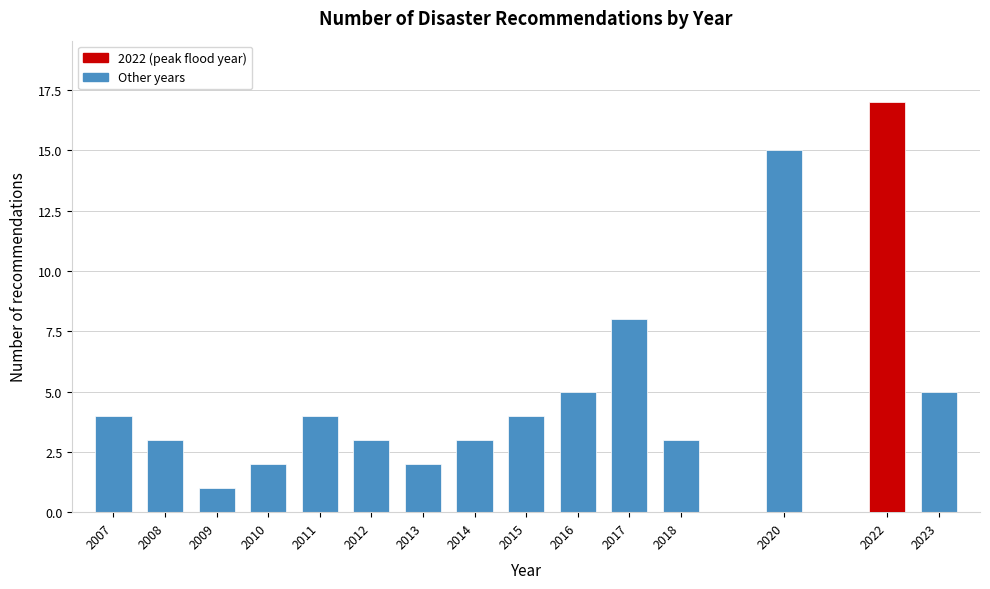

Reading left to right, transcribe all the data shown in this chart.

2007=4	2008=3	2009=1	2010=2	2011=4	2012=3	2013=2	2014=3	2015=4	2016=5	2017=8	2018=3	2020=15	2022=17	2023=5